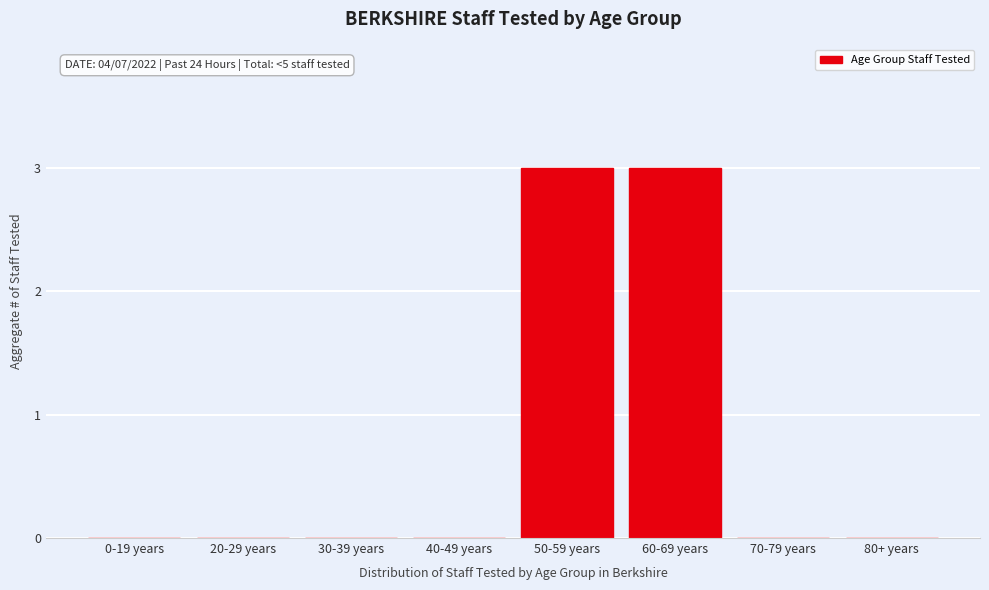

Reading left to right, extract all data points from this chart.

0-19 years=0	20-29 years=0	30-39 years=0	40-49 years=0	50-59 years=3	60-69 years=3	70-79 years=0	80+ years=0